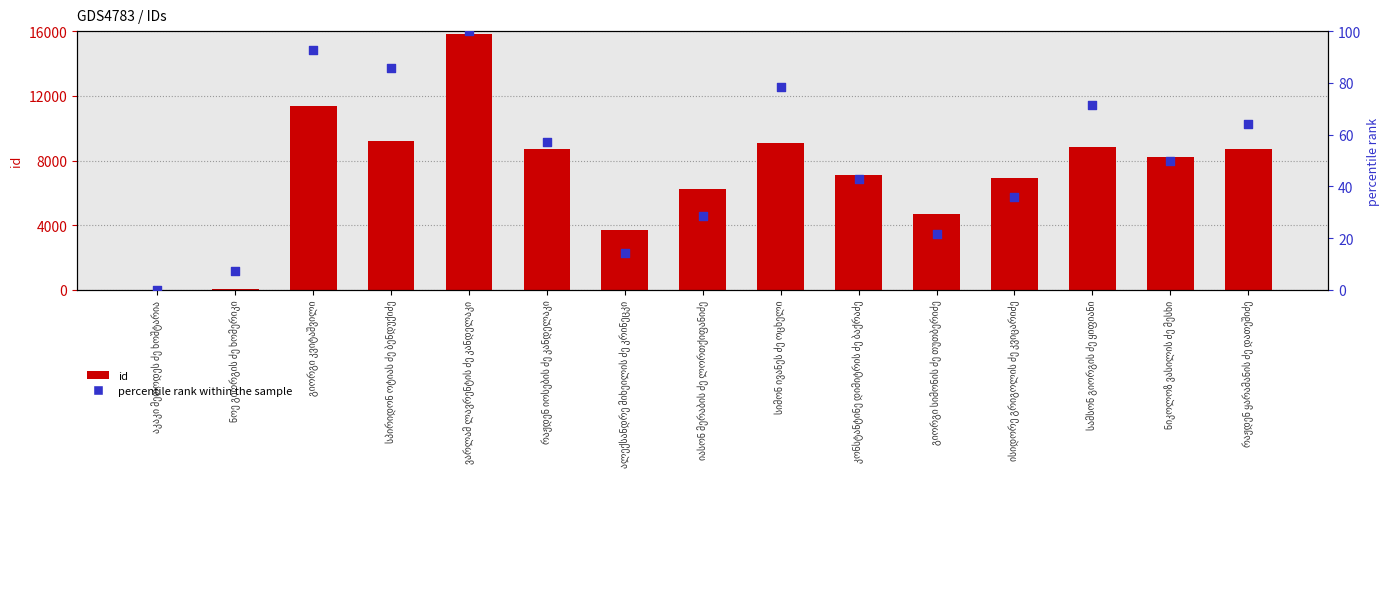

What is the total value across all series at გიორგი კვიტაშვილი?

11489.9